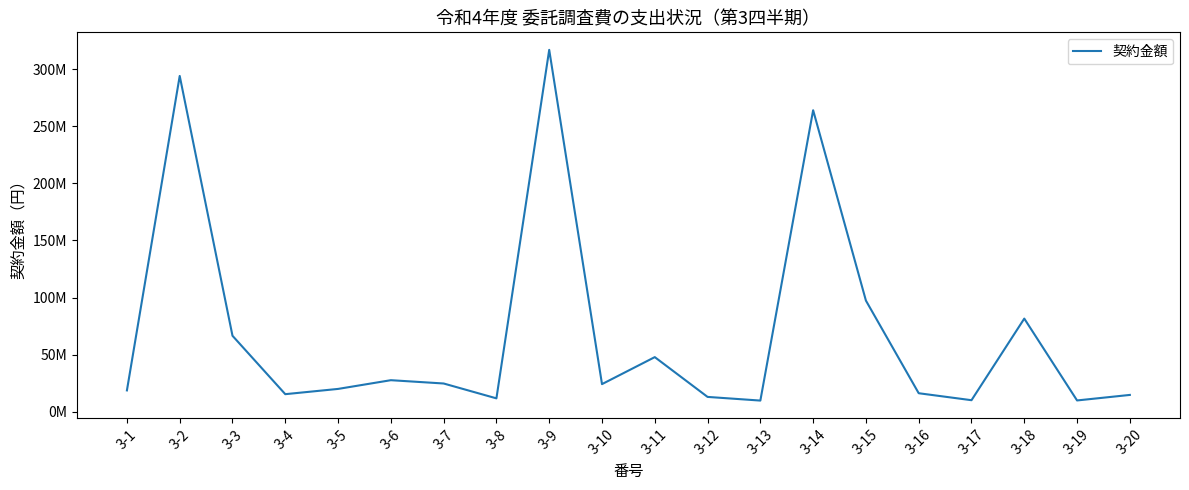

How many points are lower than both their immediate neighbors (excluding endpoints)?

6